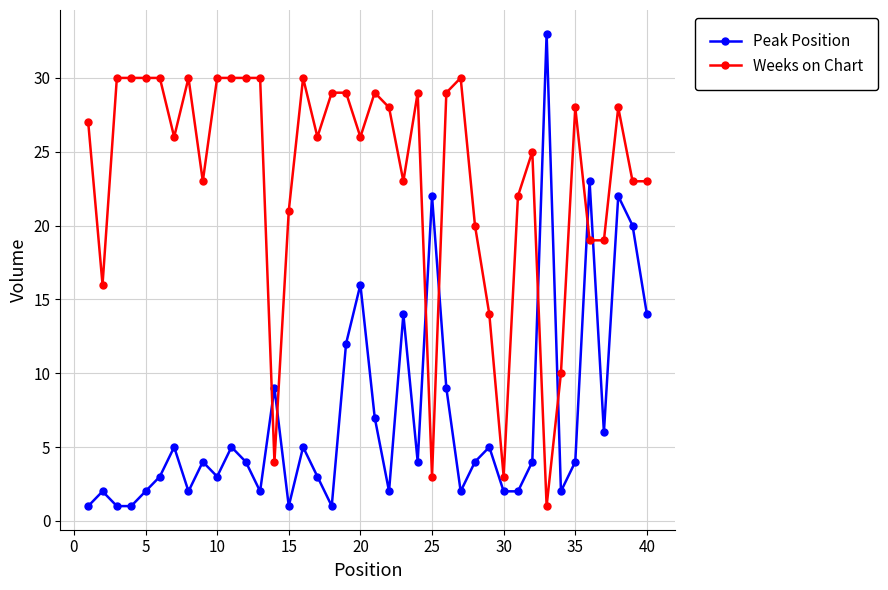

Which series has the largest total across all categories?

Weeks on Chart